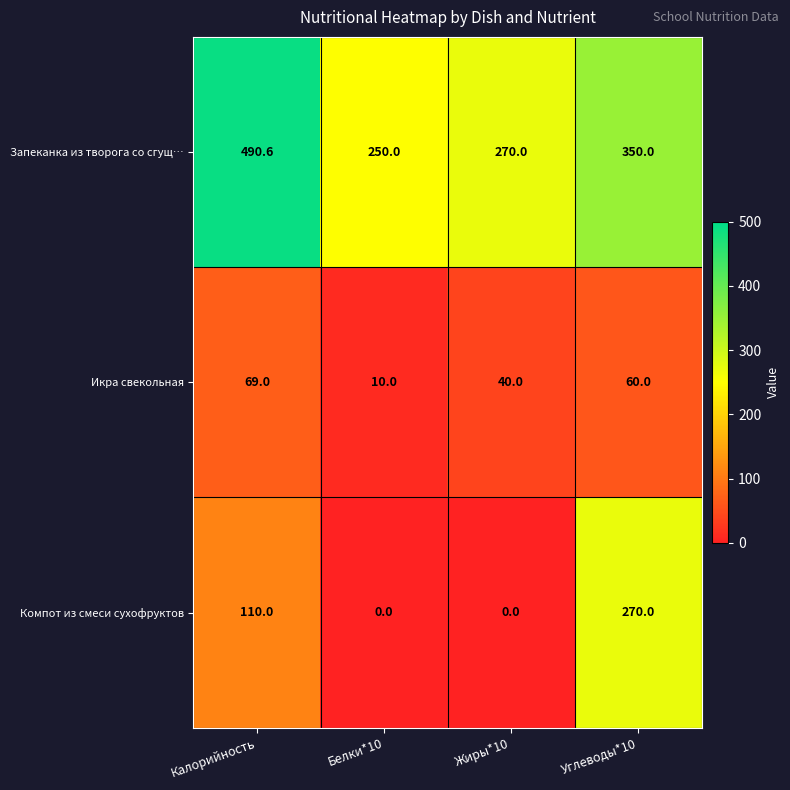

At which category is the sum across all series the highest?

Углеводы*10